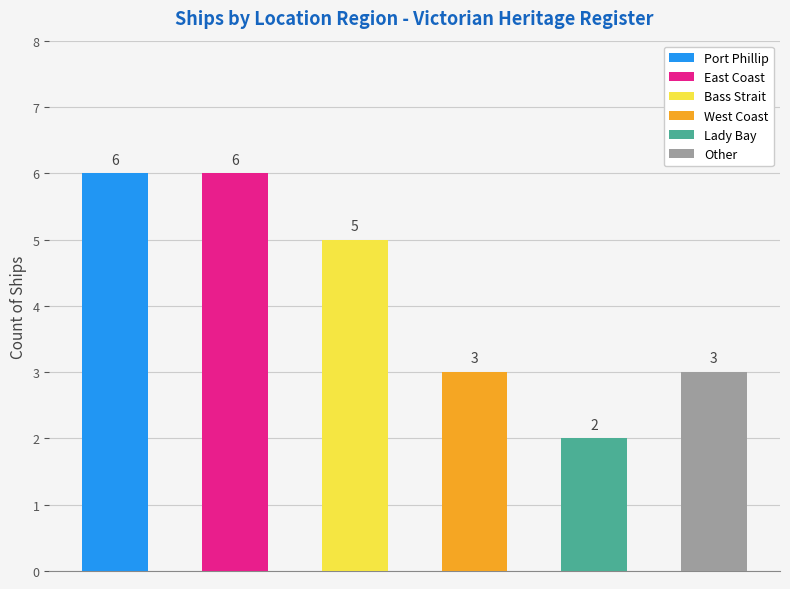

The value at Other is 3. True or false?

True